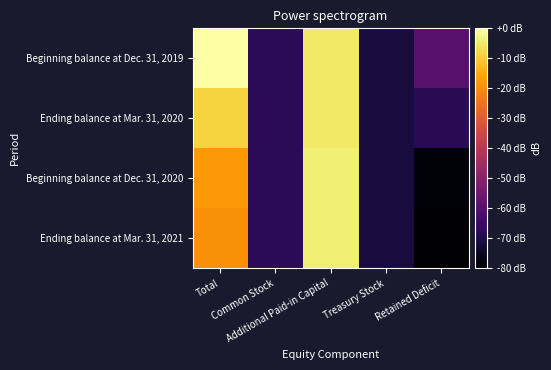

Reading left to right, extract all data points from this chart.

Beginning balance at Dec. 31, 2019: Total=-0.0	Common Stock=-67.9	Additional Paid-in Capital=-4.9	Treasury Stock=-71.4	Retained Deficit=-59.5
Ending balance at Mar. 31, 2020: Total=-8.6	Common Stock=-67.9	Additional Paid-in Capital=-4.8	Treasury Stock=-71.4	Retained Deficit=-68.2
Beginning balance at Dec. 31, 2020: Total=-18.0	Common Stock=-67.9	Additional Paid-in Capital=-4.0	Treasury Stock=-71.4	Retained Deficit=-78.5
Ending balance at Mar. 31, 2021: Total=-19.6	Common Stock=-67.9	Additional Paid-in Capital=-4.0	Treasury Stock=-71.4	Retained Deficit=-80.0